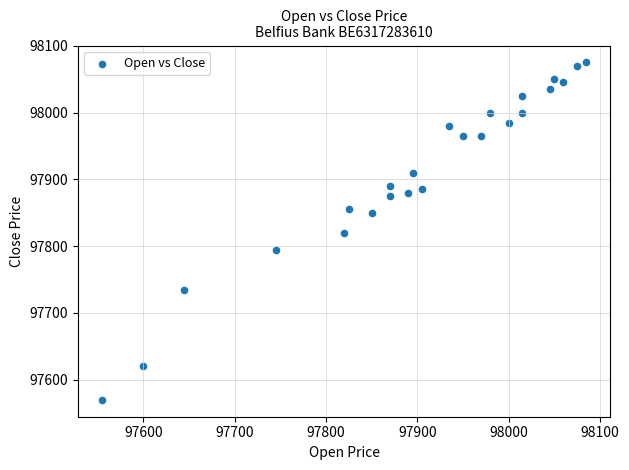

How many points are shown in the scatter plot?

24